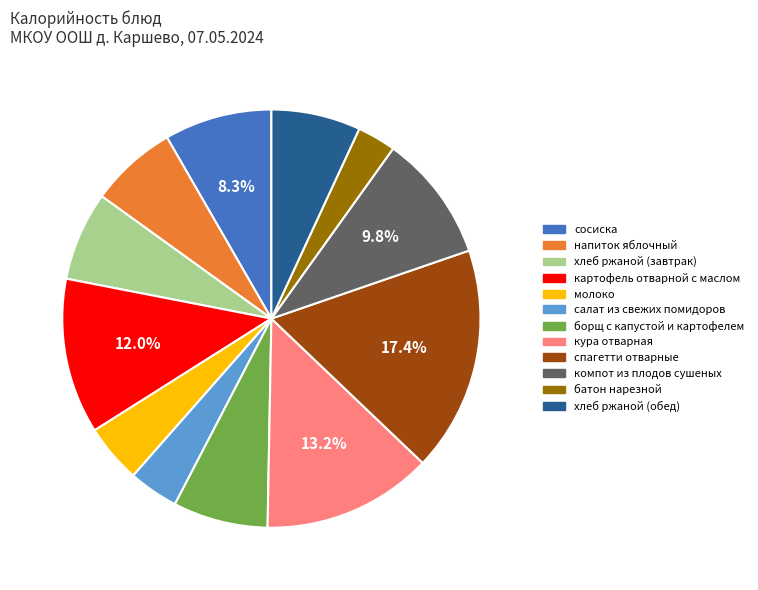

To the nearest percent, what percentage of the pie is спагетти отварные?

17%